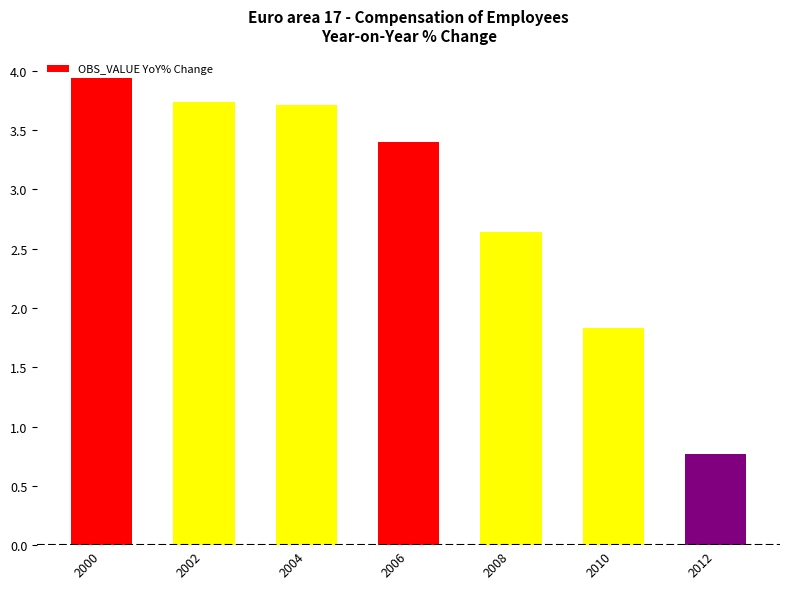

What is the value of the 7th bar from the left?

0.8